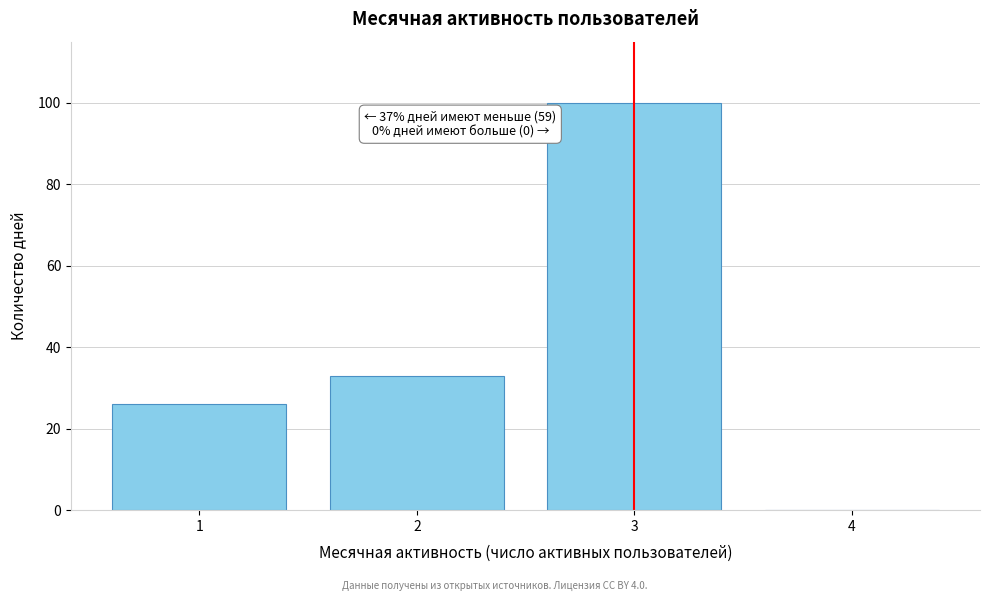

Over which range of the x-axis is the bar tallest?

2.5 to 3.5